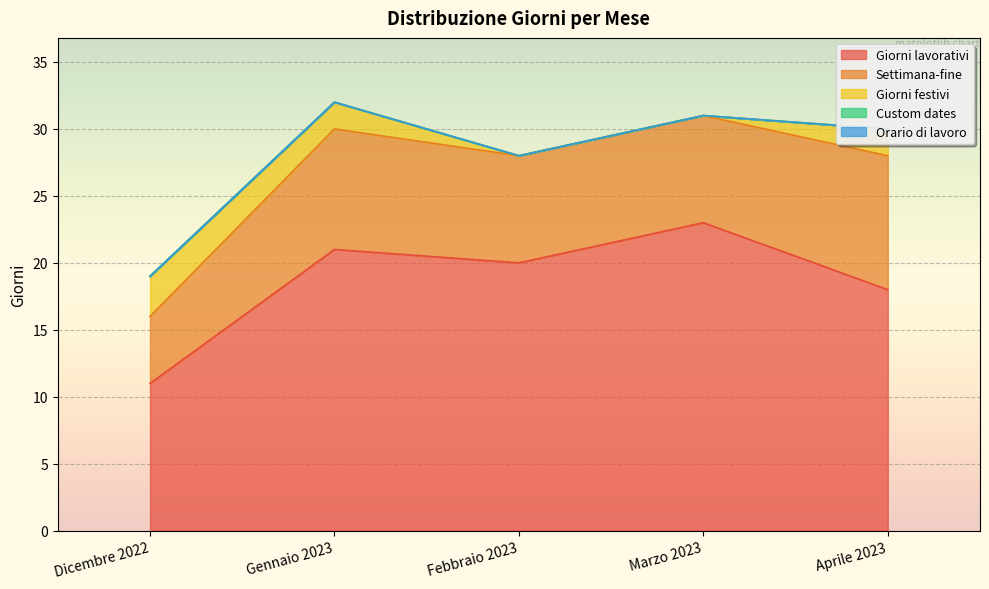

True or false: Custom dates and Orario di lavoro cross at least once.

False